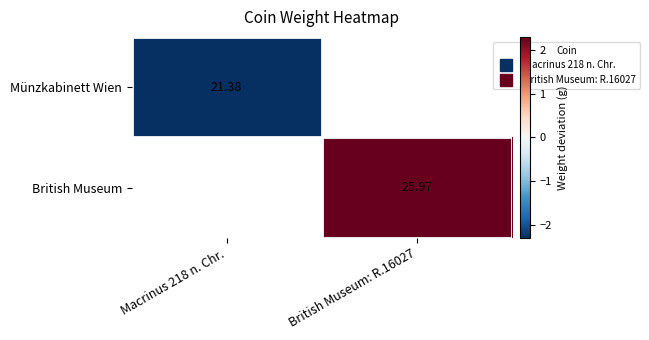

What is the minimum value shown in the chart?

-2.3